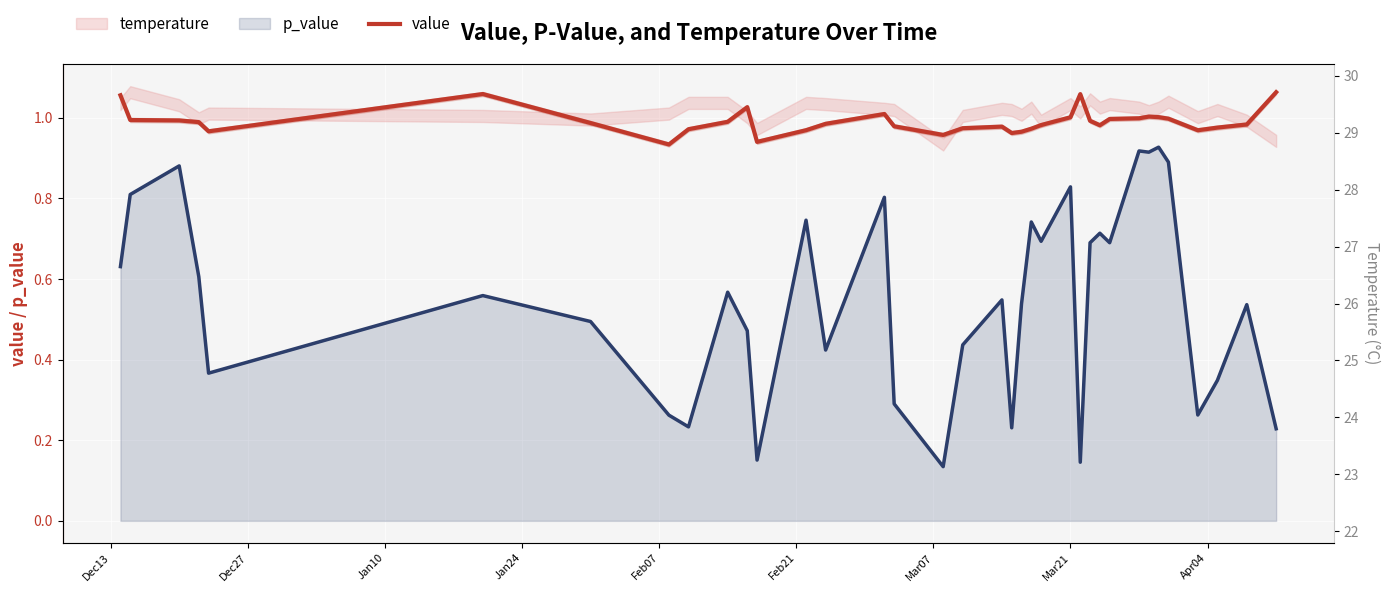

True or false: value and p_value intersect in this chart.

False